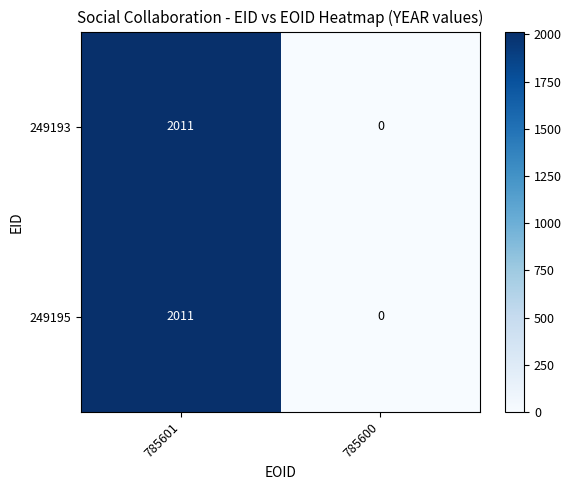

What is the average value of the 249193 series?

1006